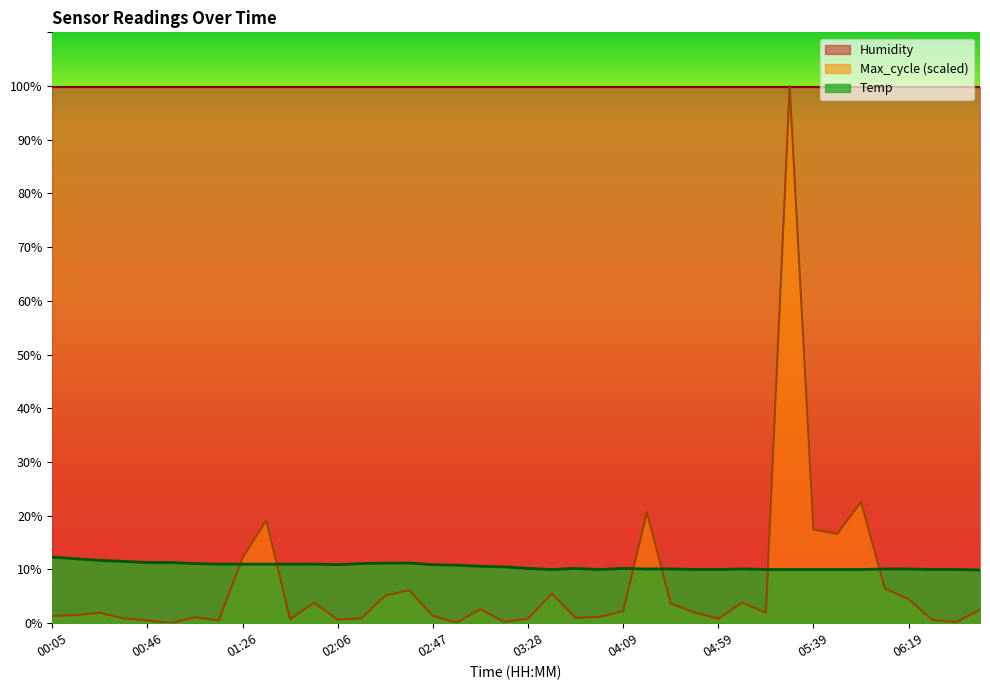

How many times do Max_cycle and Temp cross each other?

6